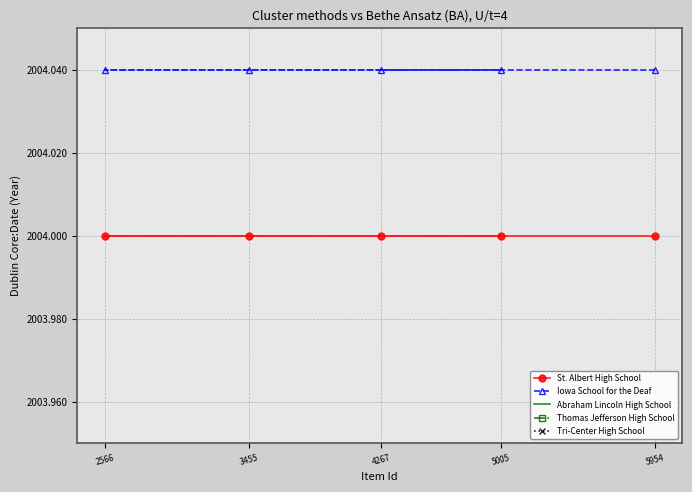

True or false: Iowa School for the Deaf has a value of 2004.0 at 4267.

True